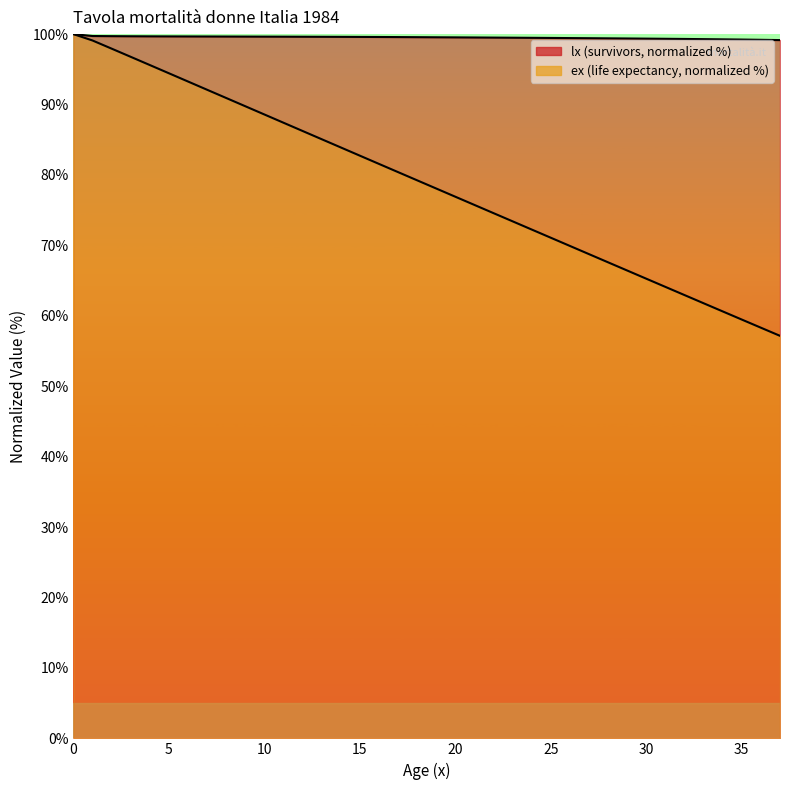

What is the difference between the maximum and minimum values in the lx series?

0.8